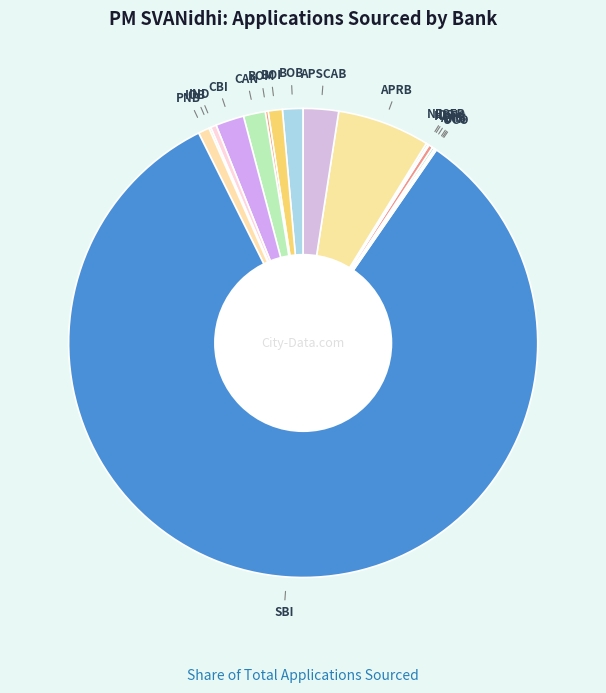

Count the number of slices in the pie.

17